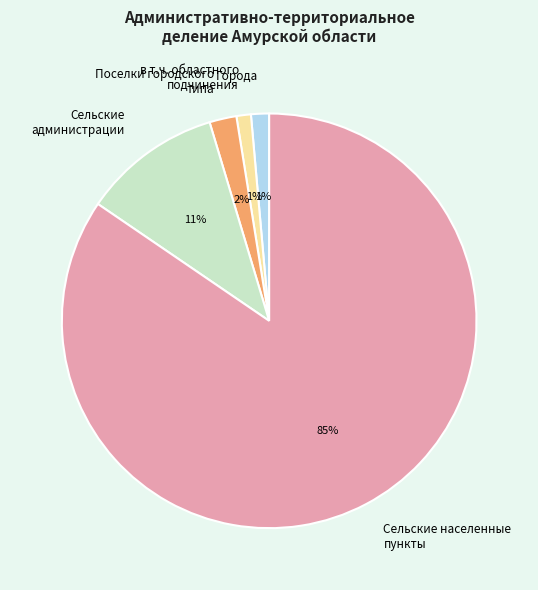

What is the majority slice?

Сельские населенные пункты